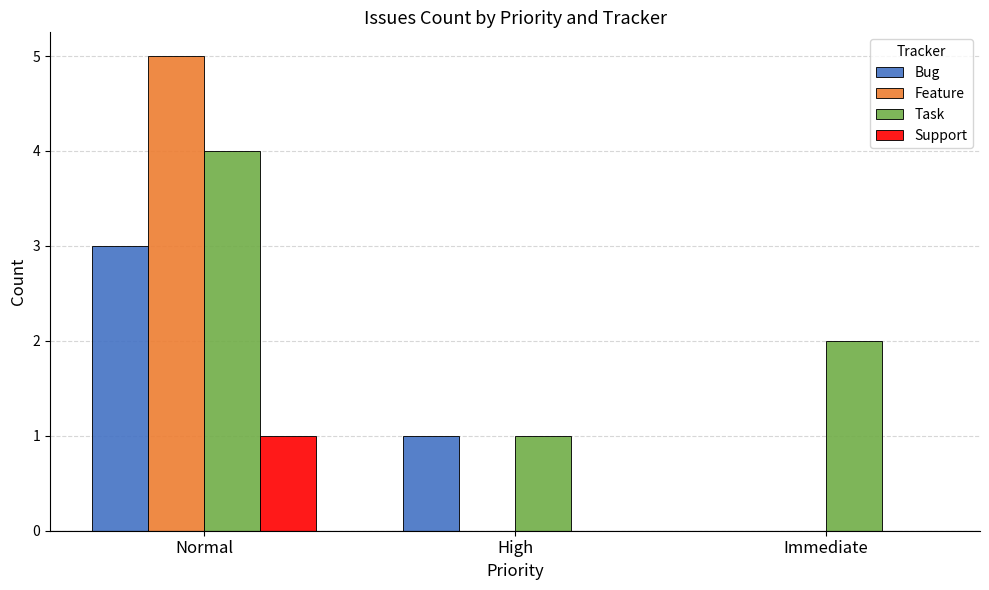

Where is Task nearest to the value 2?

Immediate